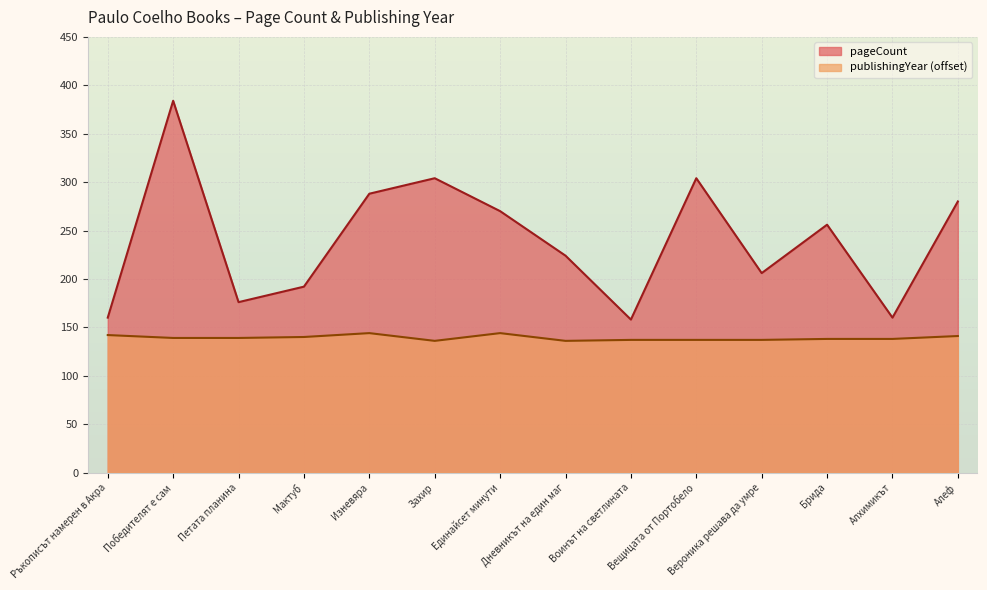

How many values in the pageCount series are below 256?

7